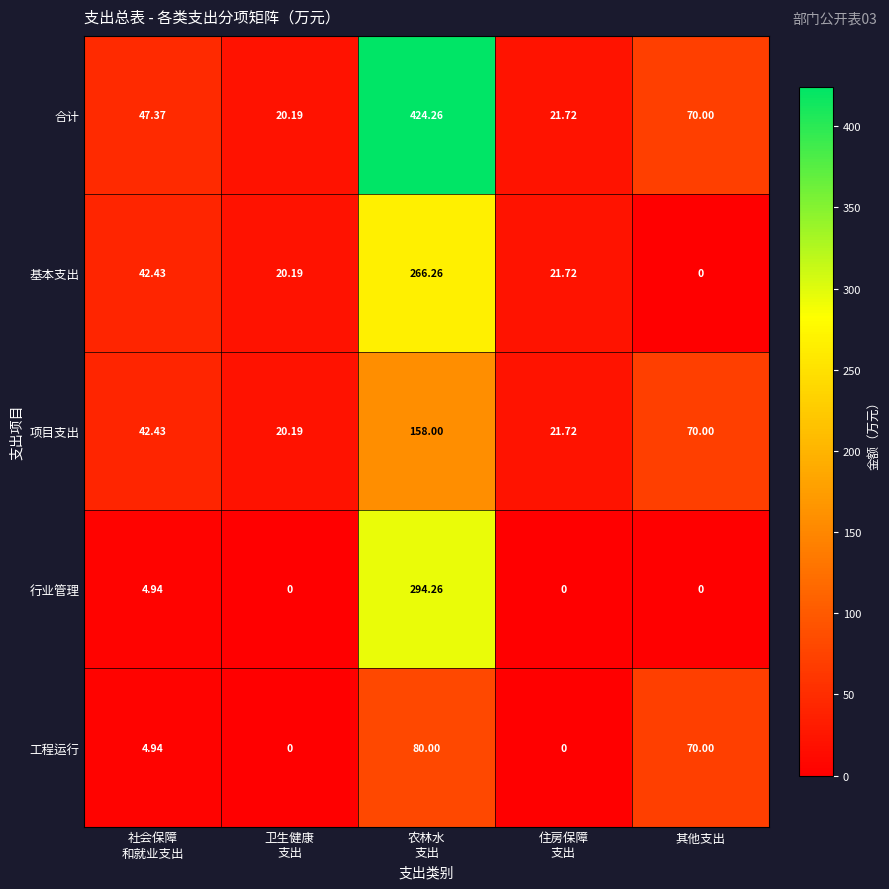

List the series in order of their peak value, lowest first.

工程运行, 项目支出, 基本支出, 行业管理, 合计